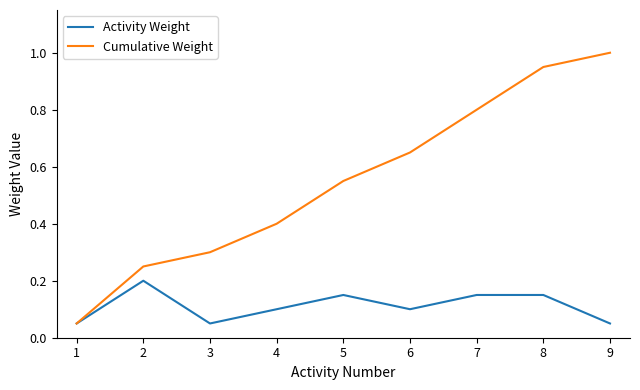

Which series has the largest range (max minus min)?

Cumulative Weight